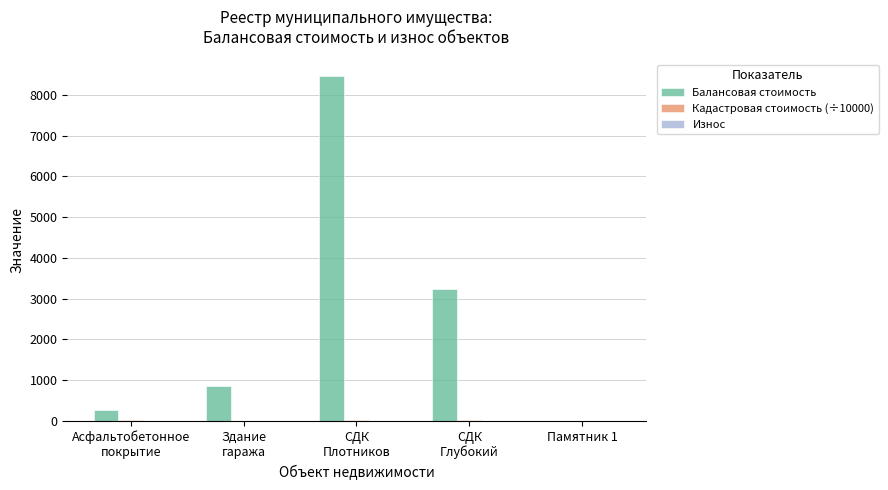

What is the sum of all Балансовая стоимость values?

12810.1